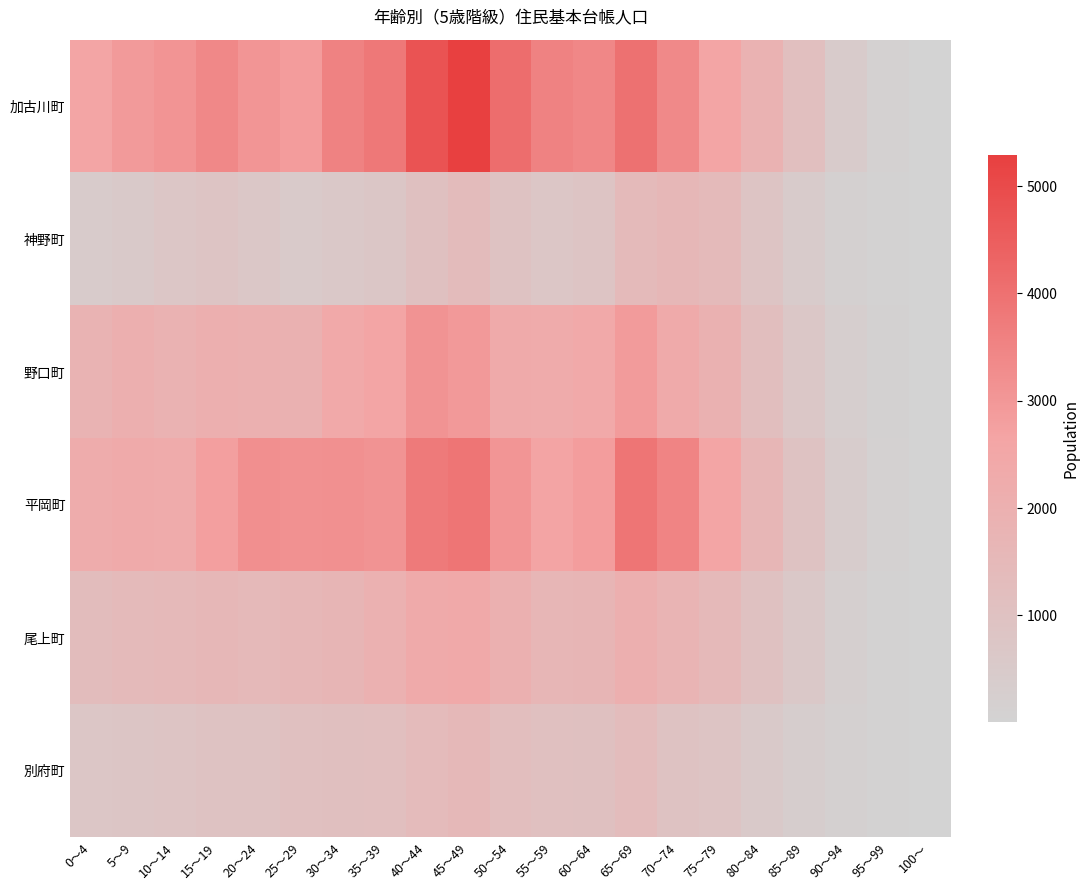

Which has a higher value, 65～69 or 40～44?

40～44